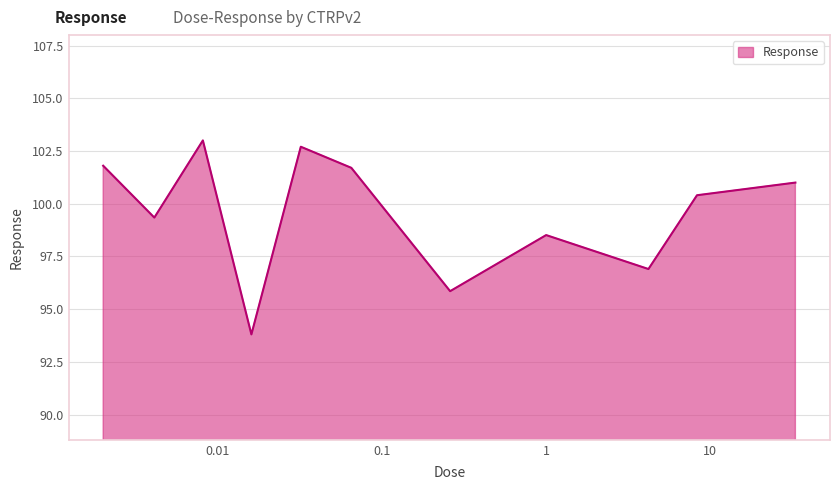

What is the maximum value shown in the chart?

103.0